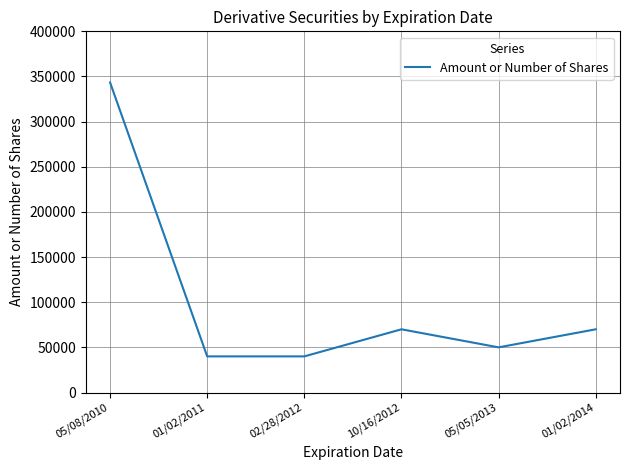

Does the chart have visible grid lines?

Yes